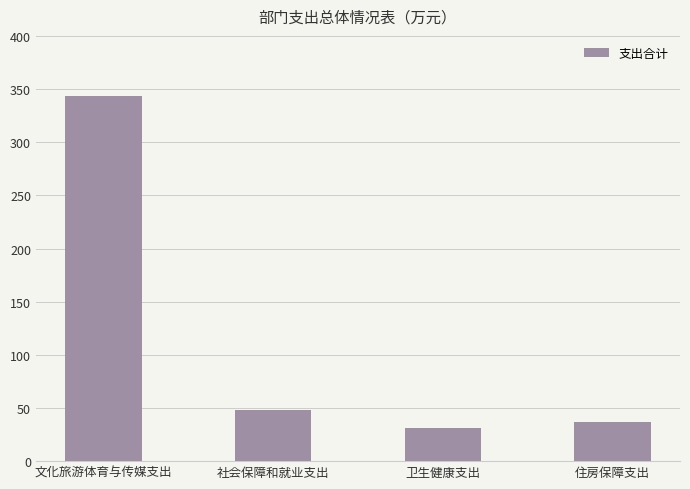

Where is the data nearest to the value 187?

社会保障和就业支出